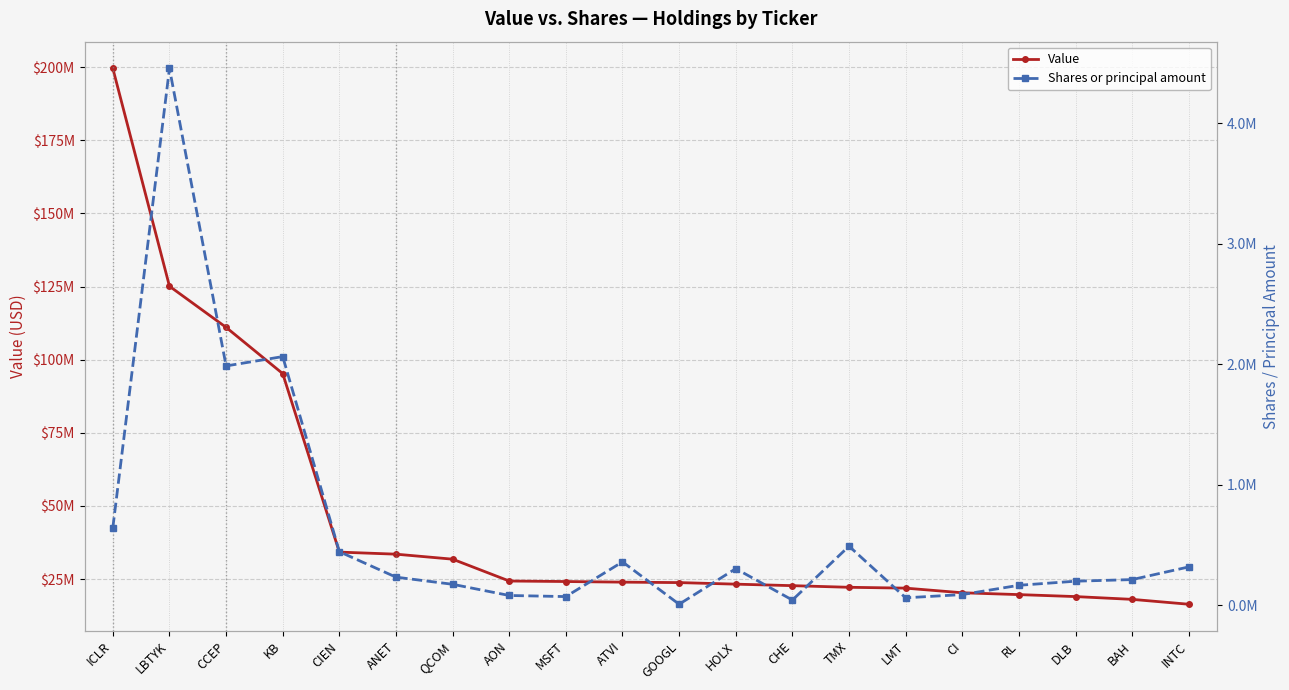

What position from the right is LBTYK?

19